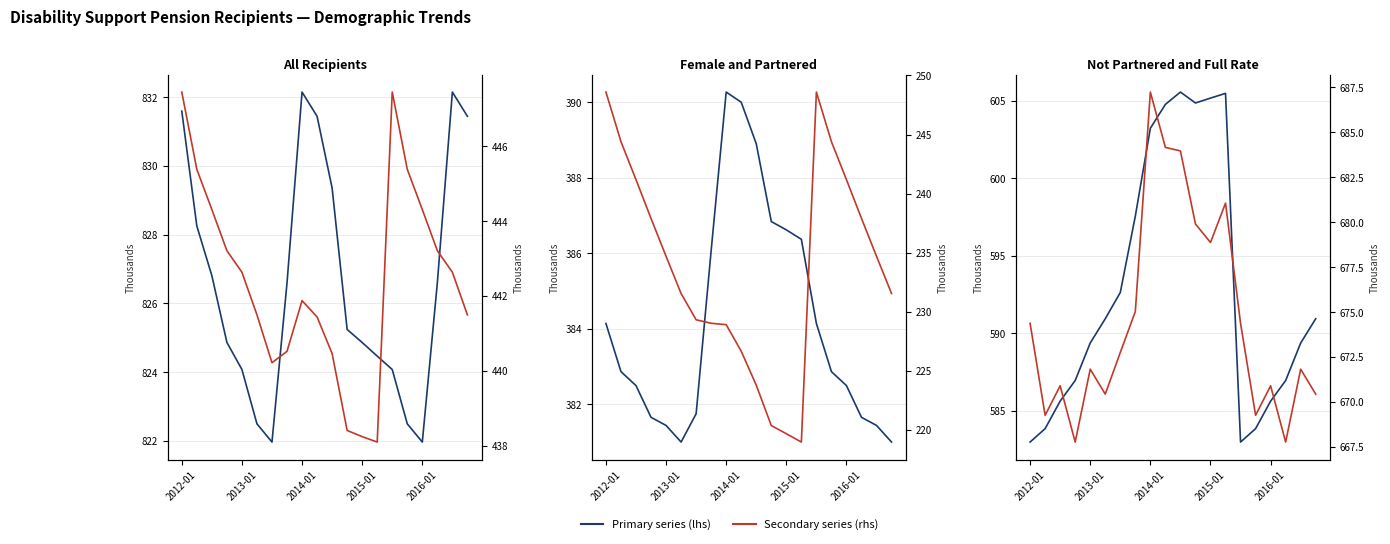

Reading left to right, what are all the values shown in this chart?

All recipients (lhs): 831.6	828.3	826.8	824.9	824.1	822.5	822.0	826.6	832.1	831.4	829.4	825.2	824.9	824.5	824.1	822.5	822.0	826.6	832.1	831.4
Male (rhs): 447.4	445.4	444.3	443.2	442.6	441.5	440.2	440.5	441.9	441.4	440.5	438.4	438.2	438.1	447.4	445.4	444.3	443.2	442.6	441.5
Female (lhs): 384.1	382.9	382.5	381.7	381.4	381.0	381.8	386.1	390.3	390.0	388.9	386.8	386.6	386.4	384.1	382.9	382.5	381.7	381.4	381.0
Partnered (rhs): 248.6	244.4	241.2	237.9	234.7	231.5	229.3	229.0	228.9	226.7	223.8	220.4	219.7	219.0	248.6	244.4	241.2	237.9	234.7	231.5
Not partnered (lhs): 583.0	583.9	585.6	587.0	589.4	591.0	592.6	597.6	603.2	604.8	605.6	604.9	605.2	605.5	583.0	583.9	585.6	587.0	589.4	591.0
Full rate (rhs): 674.4	669.3	670.9	667.8	671.8	670.4	672.8	675.0	687.2	684.2	684.0	679.9	678.9	681.1	674.4	669.3	670.9	667.8	671.8	670.4